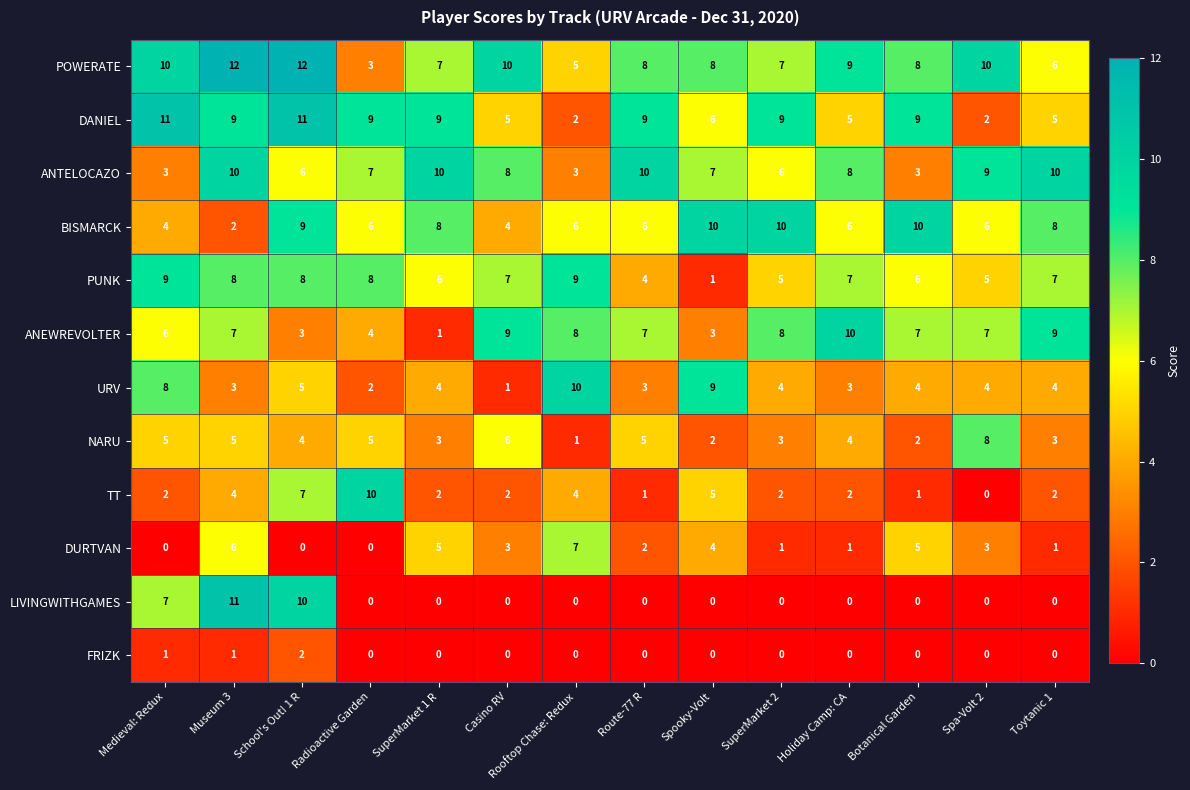

True or false: LIVINGWITHGAMES has a value of 18 at Museum 3.

False